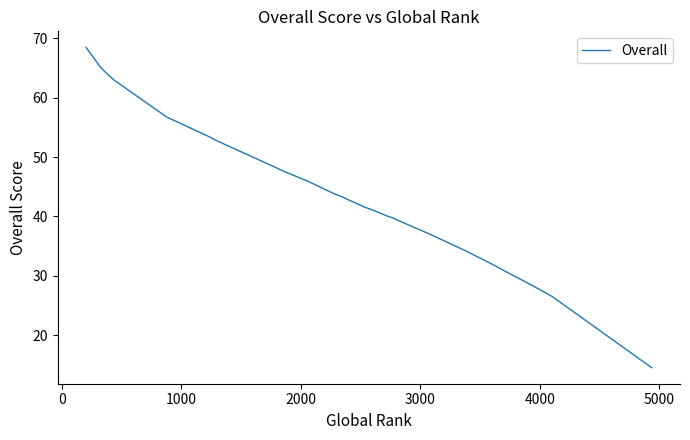

Count the number of values greater than 42.

16